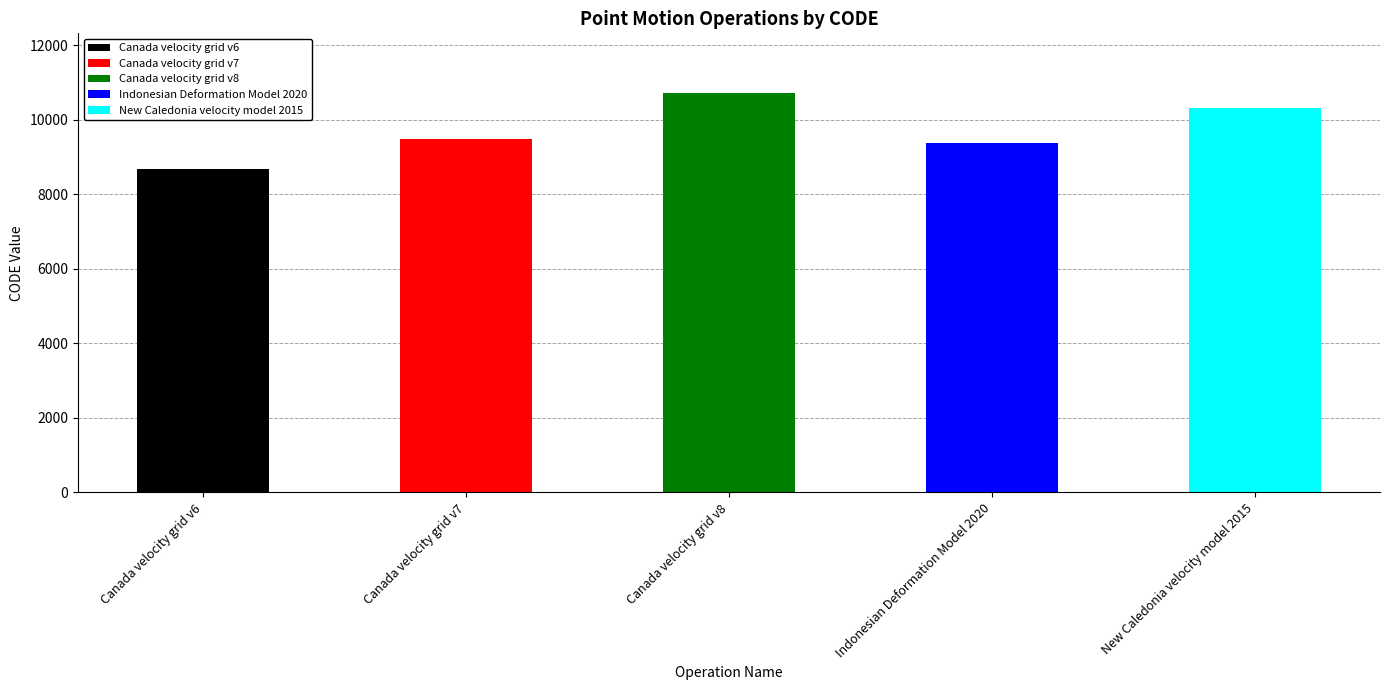

Are the bars grouped side by side (vs. stacked)?

No